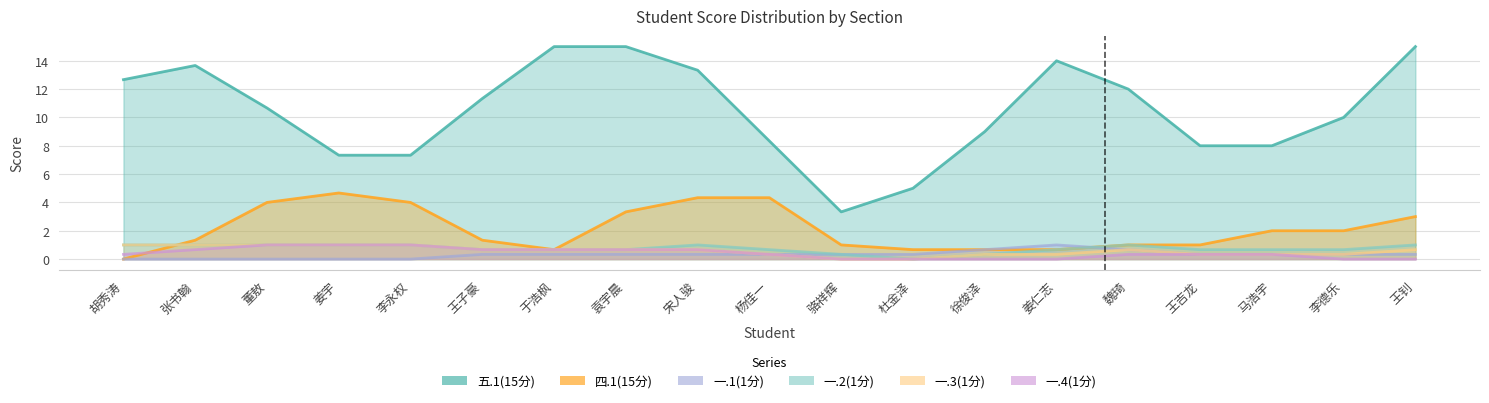

Rank the series by their maximum value, from lowest to highest.

一.1(1分), 一.2(1分), 一.3(1分), 一.4(1分), 四.1(15分), 五.1(15分)